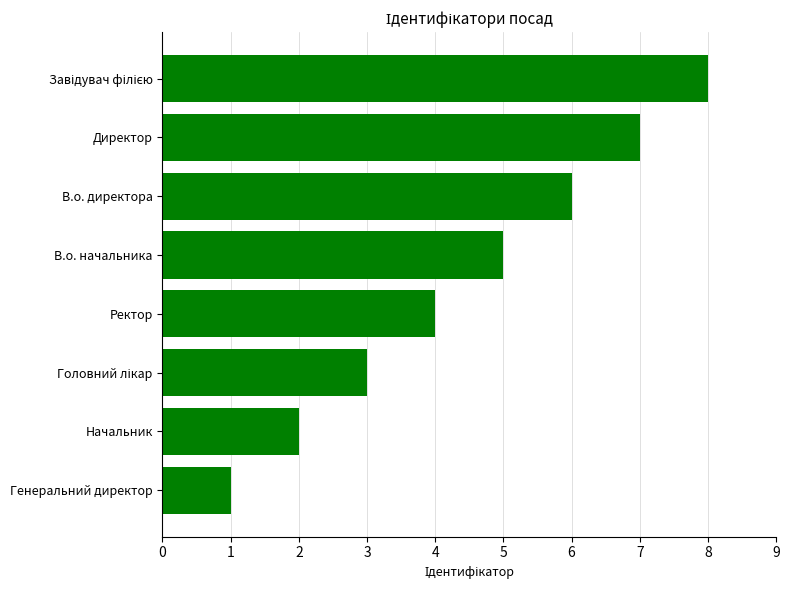

True or false: the data shows 5 at В.о. начальника.

True